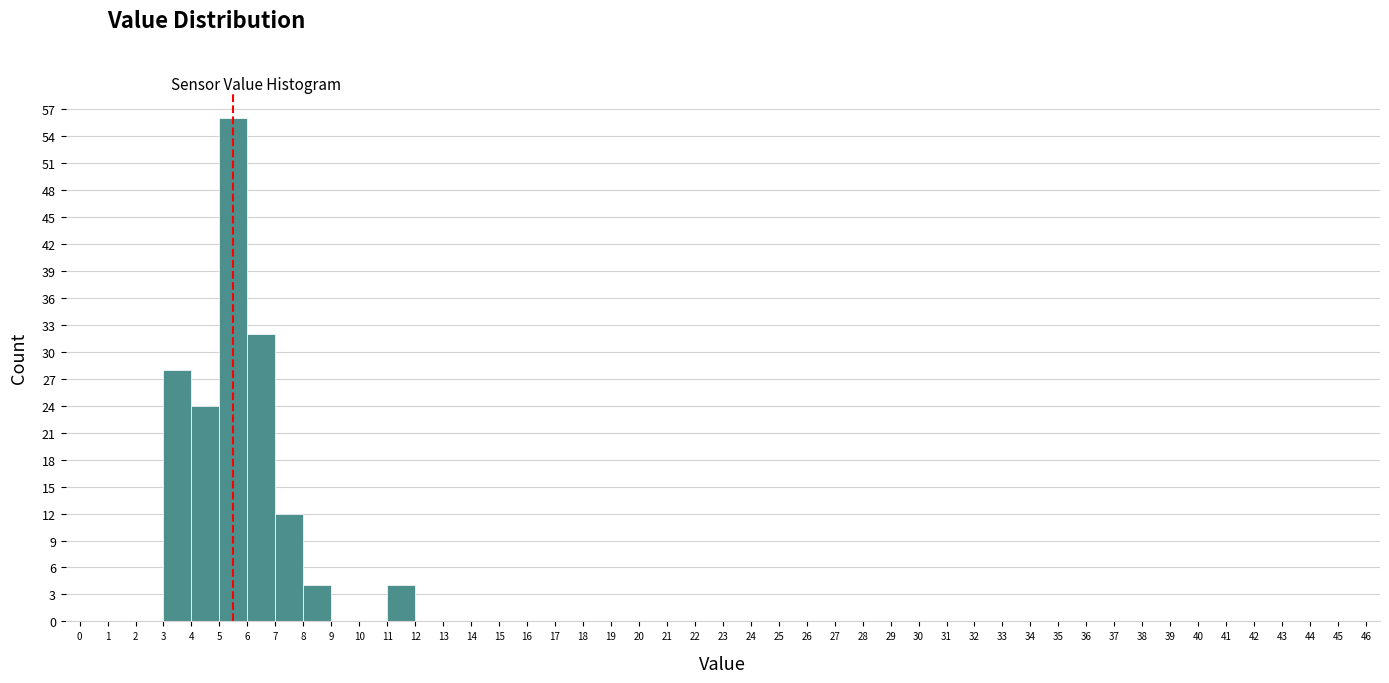

Reading left to right, transcribe this chart: for each bar, give the range it covers on the x-axis and its height. The values are not printed on the chart, so give them approximately, as read against the axis.

0 to 1: 0
1 to 2: 0
2 to 3: 0
3 to 4: 28
4 to 5: 24
5 to 6: 56
6 to 7: 32
7 to 8: 12
8 to 9: 4
9 to 10: 0
10 to 11: 0
11 to 12: 4
12 to 13: 0
13 to 14: 0
14 to 15: 0
15 to 16: 0
16 to 17: 0
17 to 18: 0
18 to 19: 0
19 to 20: 0
20 to 21: 0
21 to 22: 0
22 to 23: 0
23 to 24: 0
24 to 25: 0
25 to 26: 0
26 to 27: 0
27 to 28: 0
28 to 29: 0
29 to 30: 0
30 to 31: 0
31 to 32: 0
32 to 33: 0
33 to 34: 0
34 to 35: 0
35 to 36: 0
36 to 37: 0
37 to 38: 0
38 to 39: 0
39 to 40: 0
40 to 41: 0
41 to 42: 0
42 to 43: 0
43 to 44: 0
44 to 45: 0
45 to 46: 0